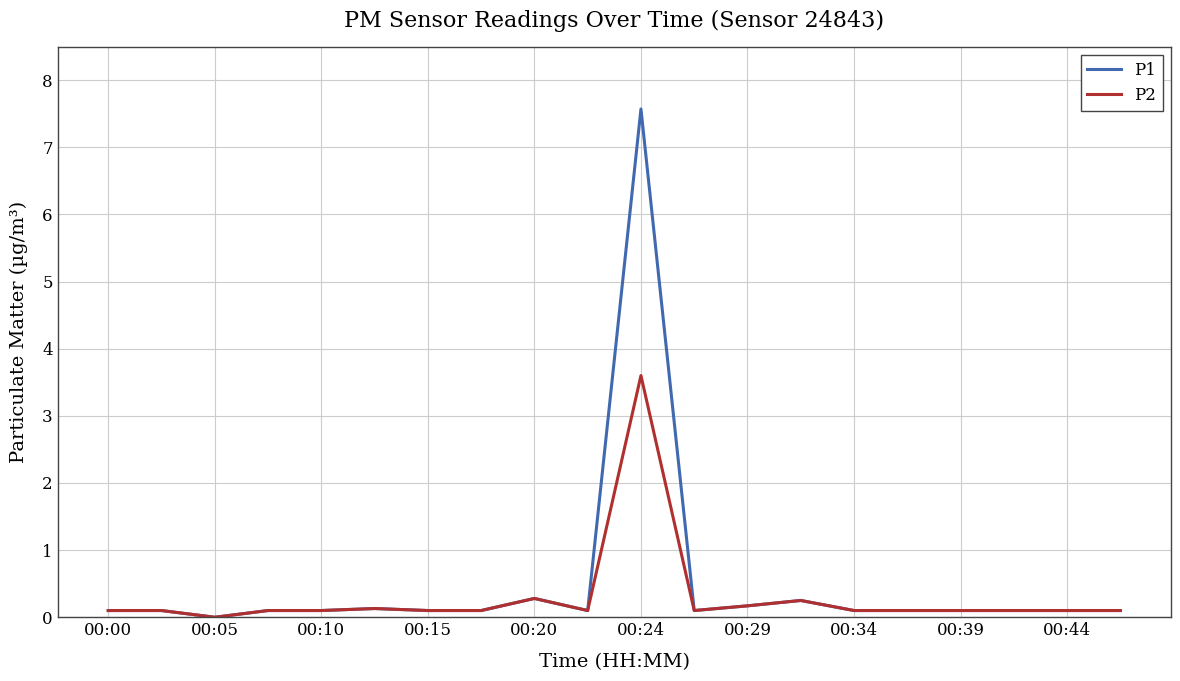

What is the difference between the maximum and minimum values in the P2 series?

3.6